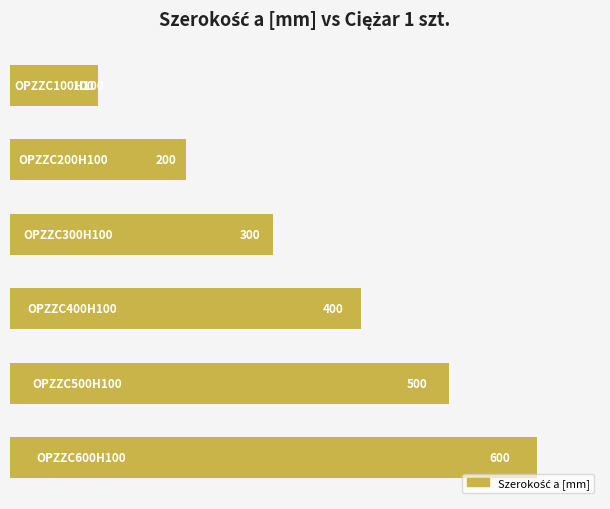

Reading top to bottom, list all the values displayed in this chart.

100	200	300	400	500	600